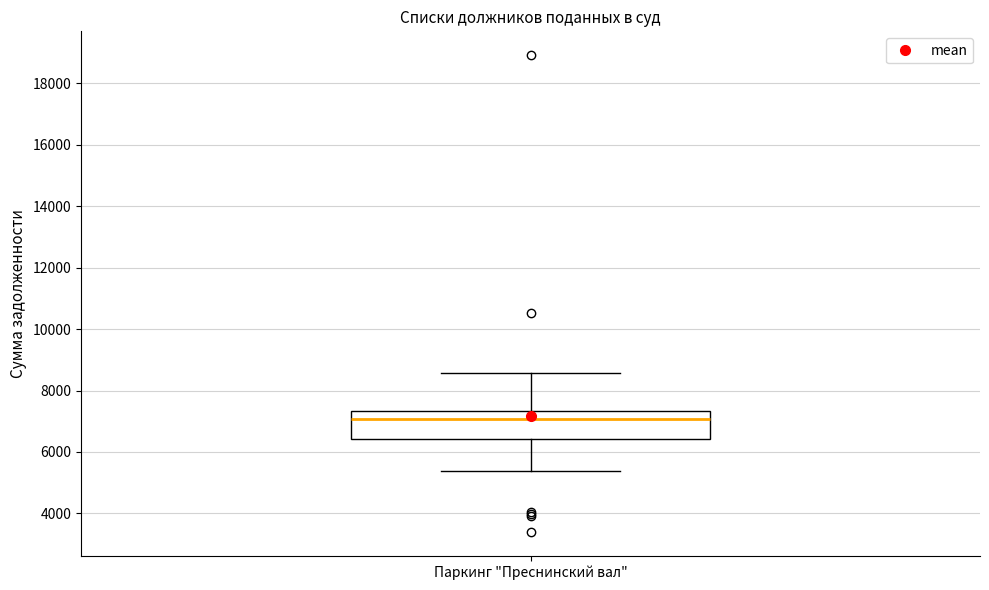

Read this box plot against the y-axis: the position of the median line, the range covered by the box, and the ends of both whiskers. The values are not printed on the chart, so give them approximately, as read against the axis.

median 7000, box 6400 to 7400, whiskers 5400 to 8600